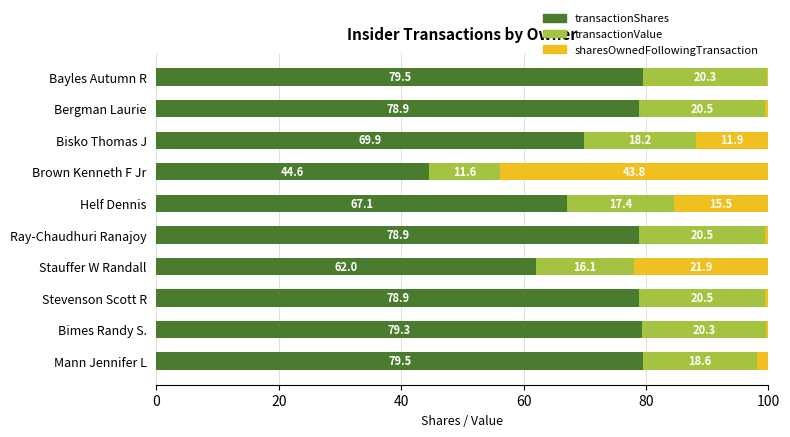

What is the total value across all series at Helf Dennis?

100.0